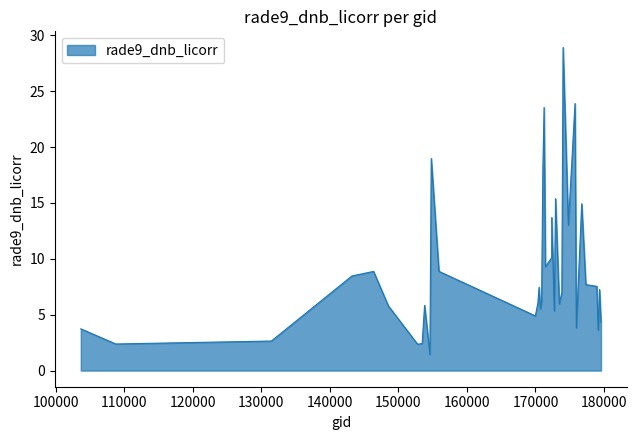

What is the greatest value displayed?

28.9